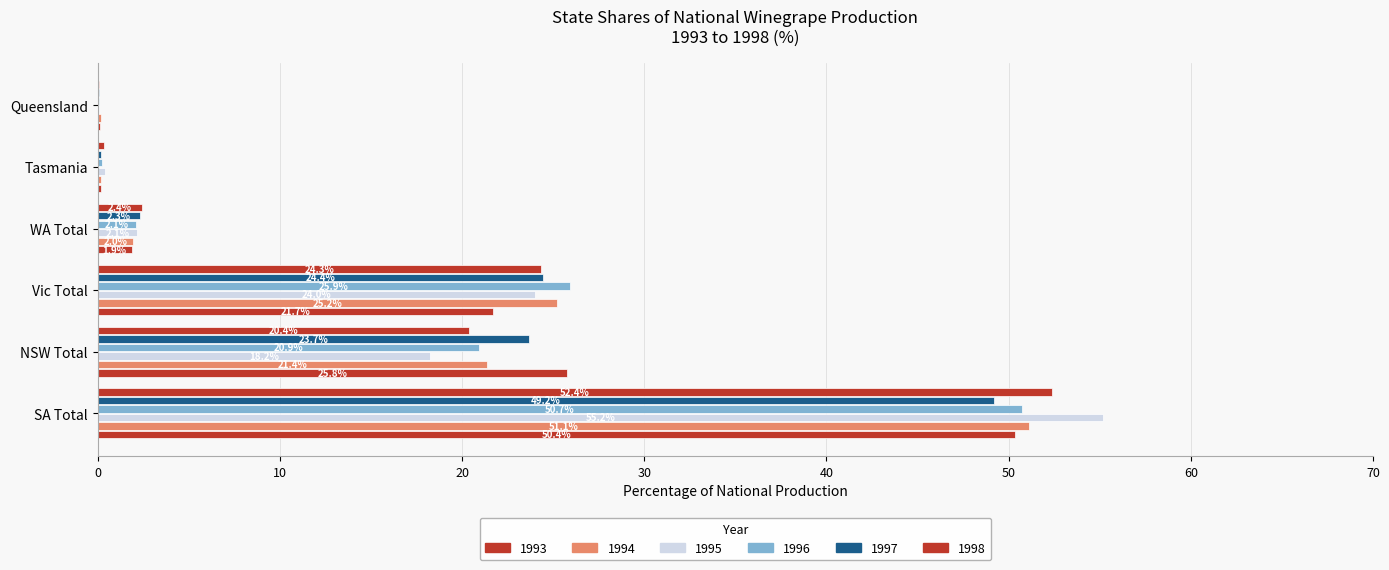

Count the number of categories in the chart.

6